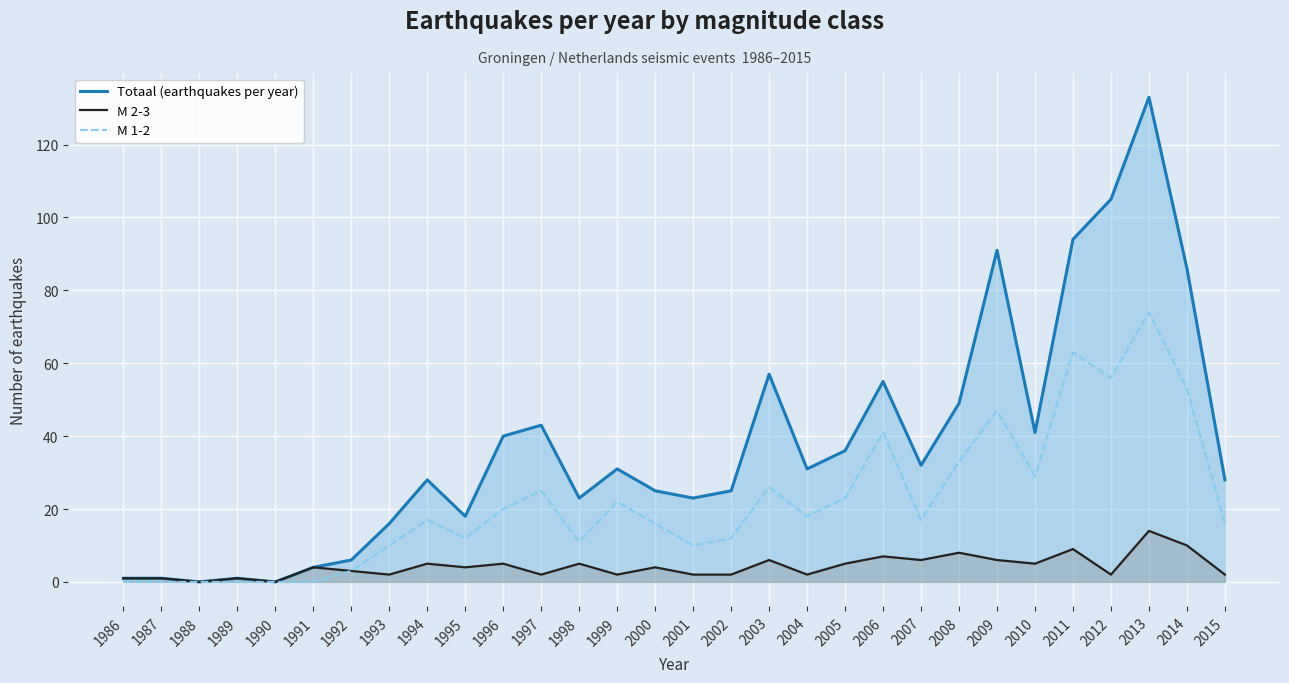

List the series in order of their overall mean, lowest first.

M 2-3, M 1-2, Totaal (earthquakes per year)